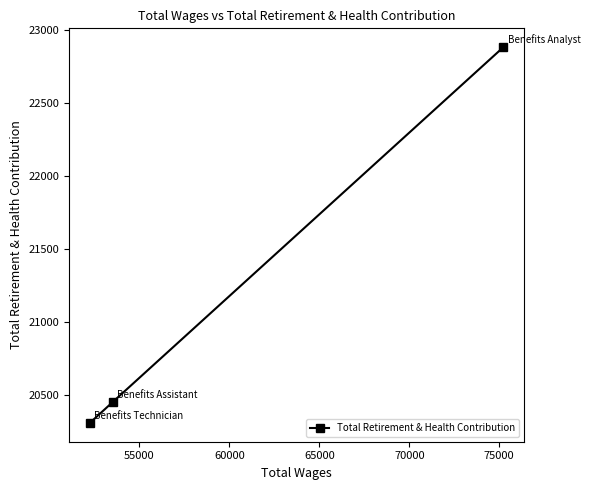

How many categories are shown in the chart?

3